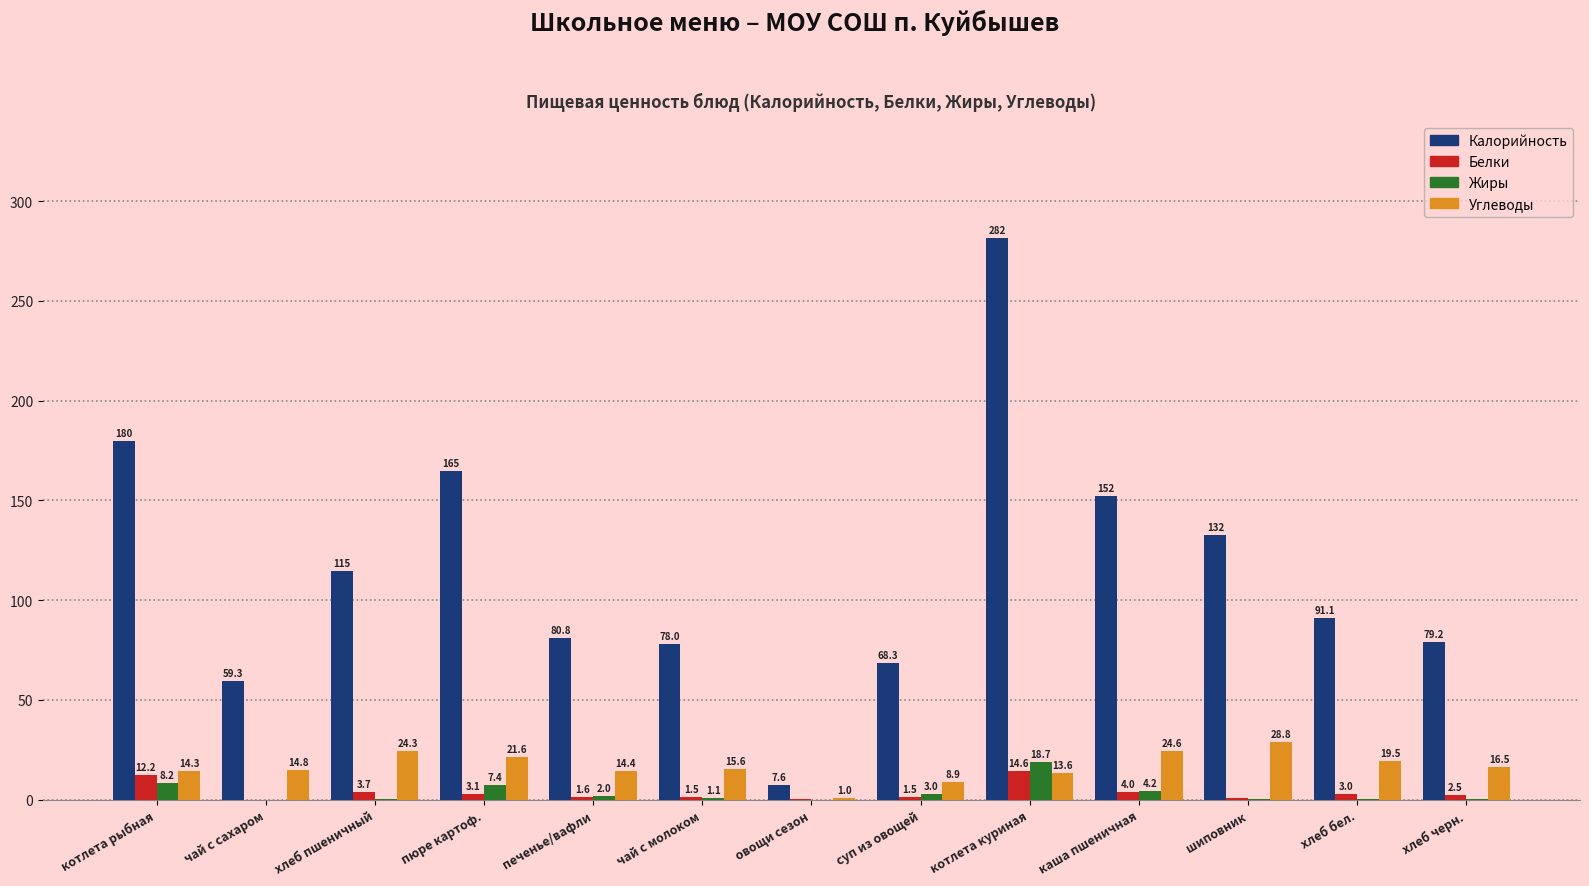

At which label is Белки closest to 7?

каша пшеничная